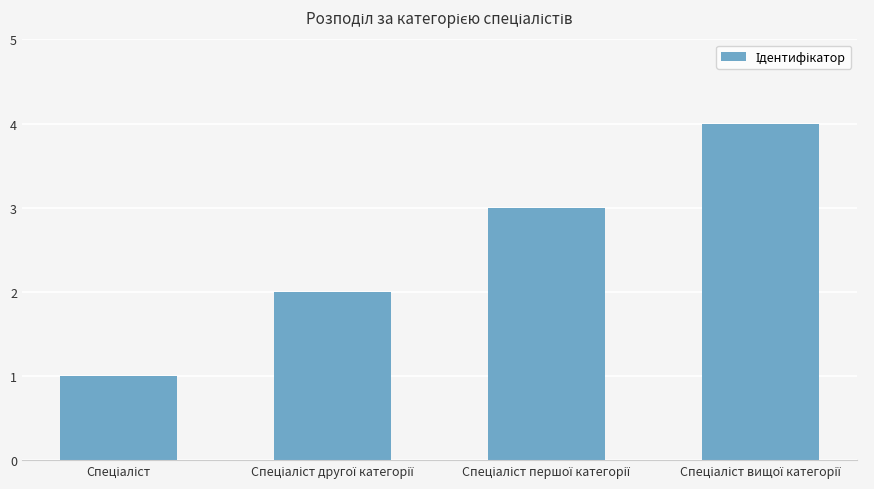

What is the value of the 2nd bar from the left?

2